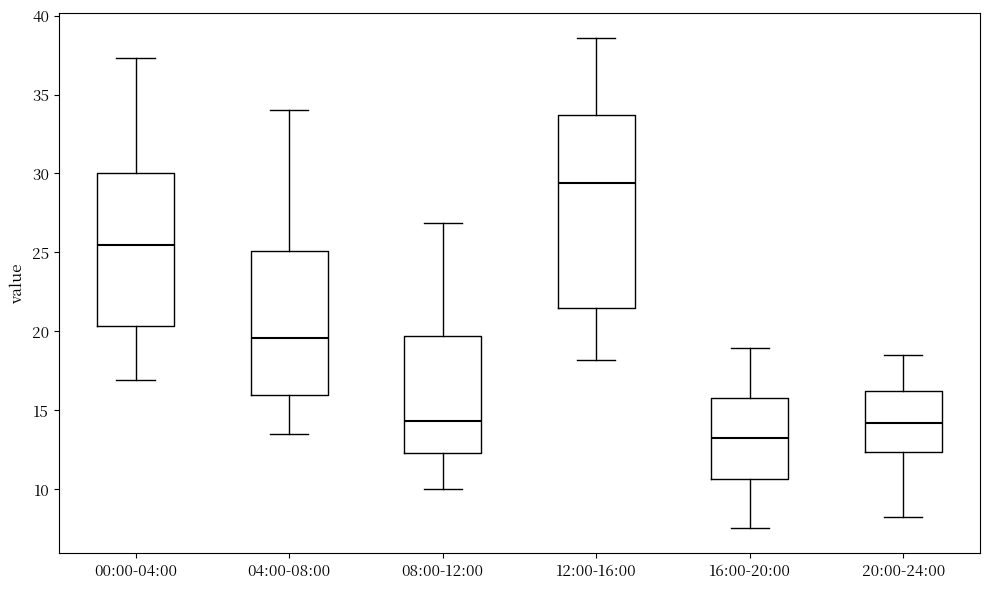

Comparing the boxes themselves (not the whiskers), which one is the tallest?

12:00-16:00